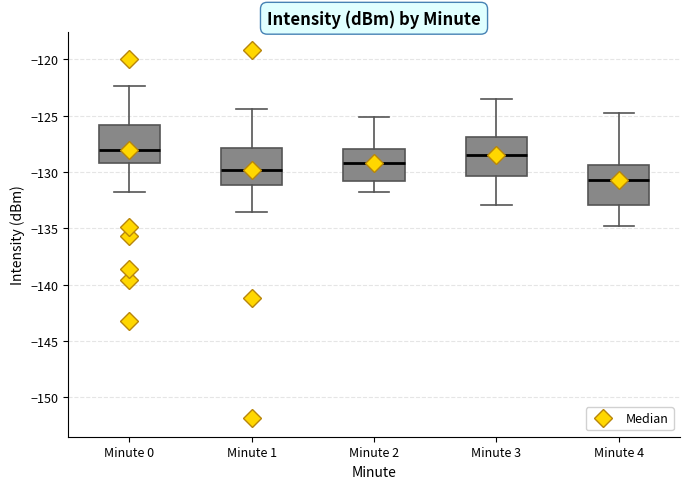

Which box's median line is the lowest?

Minute 4